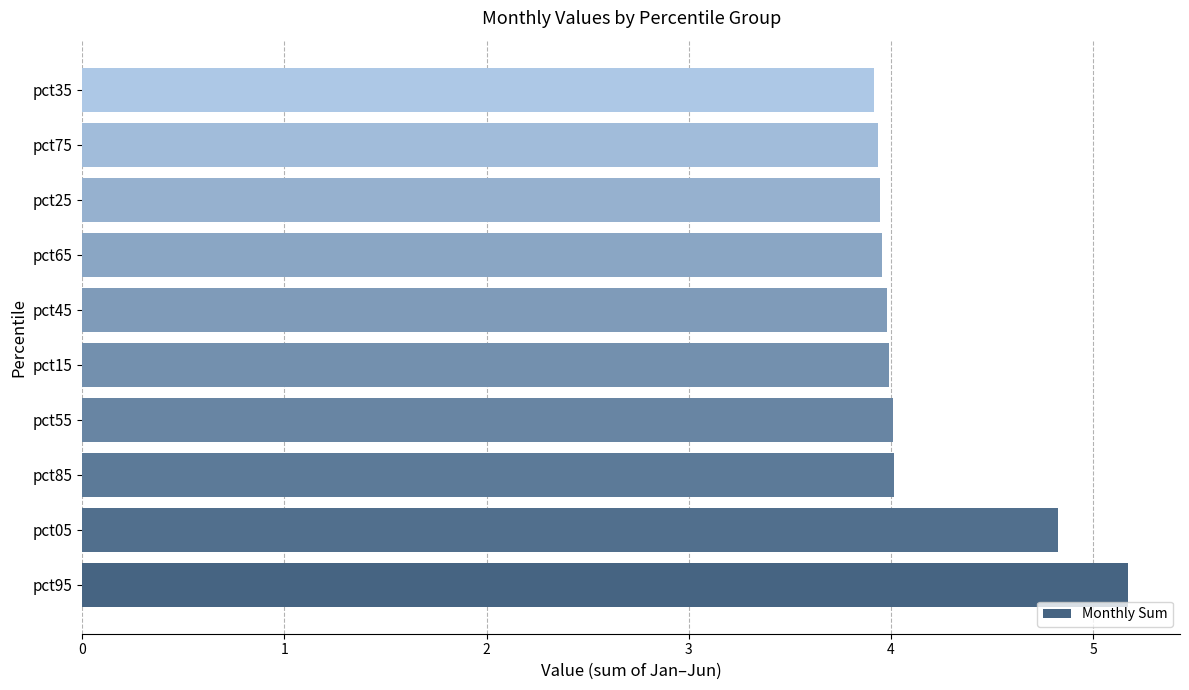

What is the change in value from pct95 to pct45?

-1.2